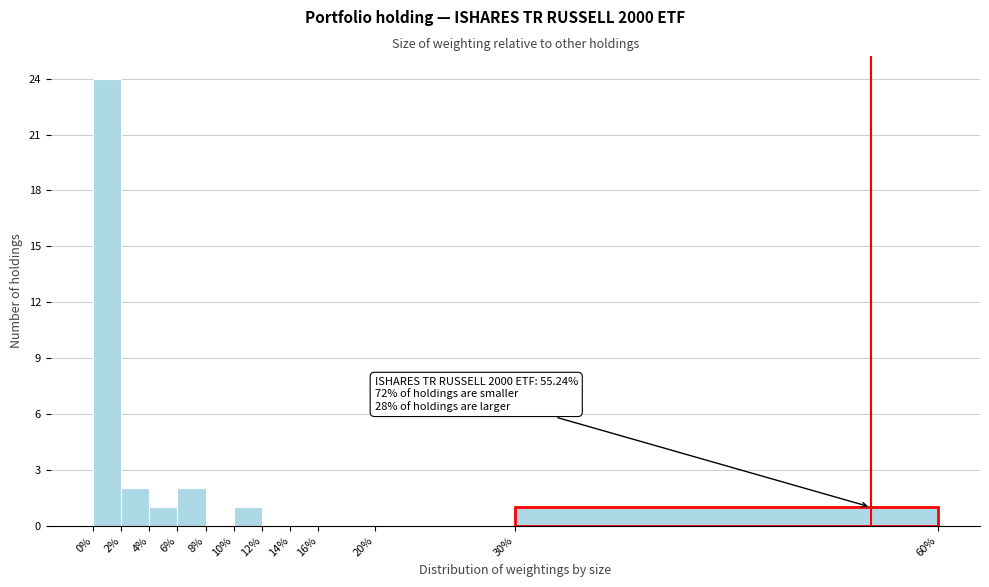

Which range on the x-axis has the tallest bar?

0% to 2%